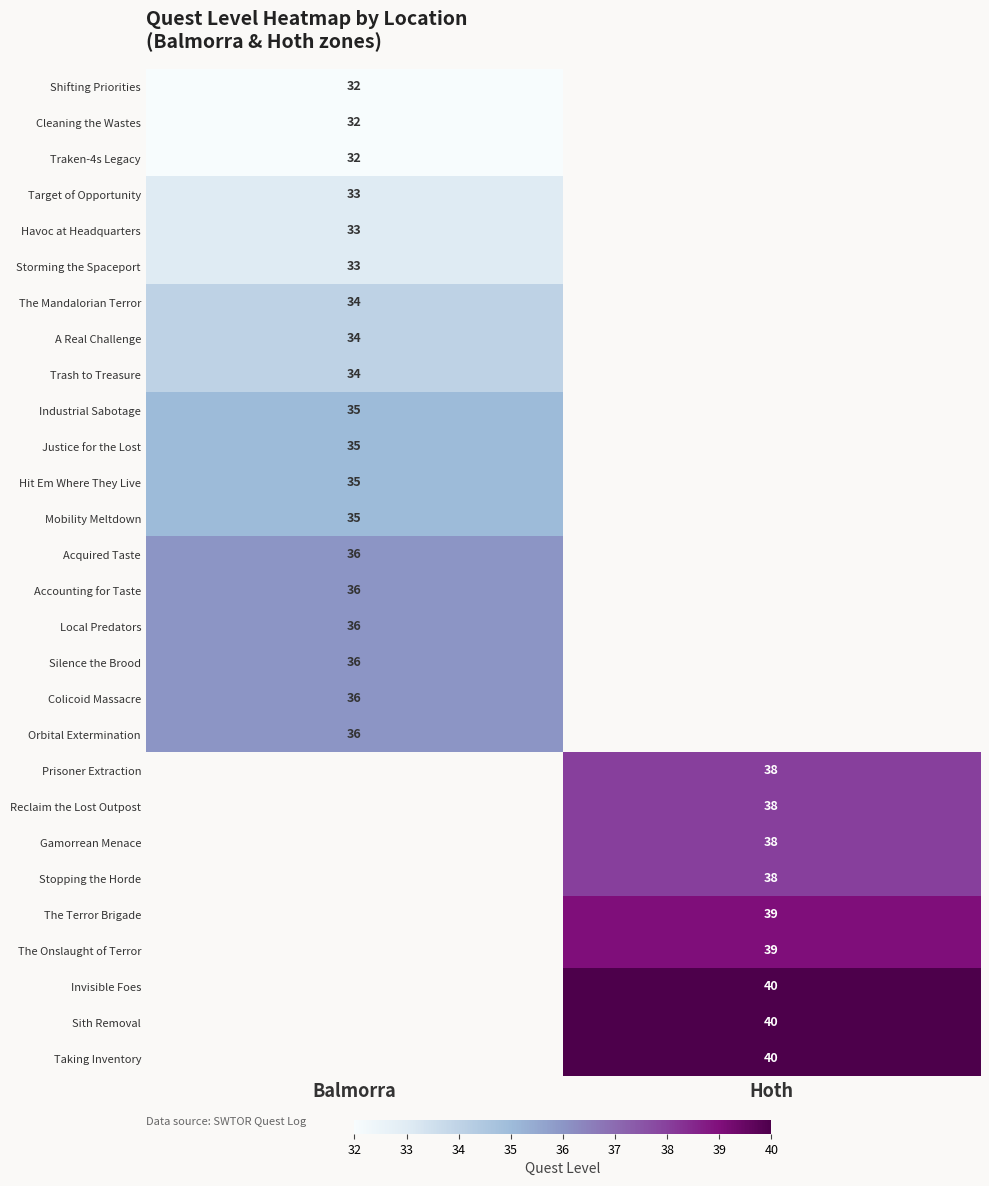

At how many categories does at least one series exceed 34?

2